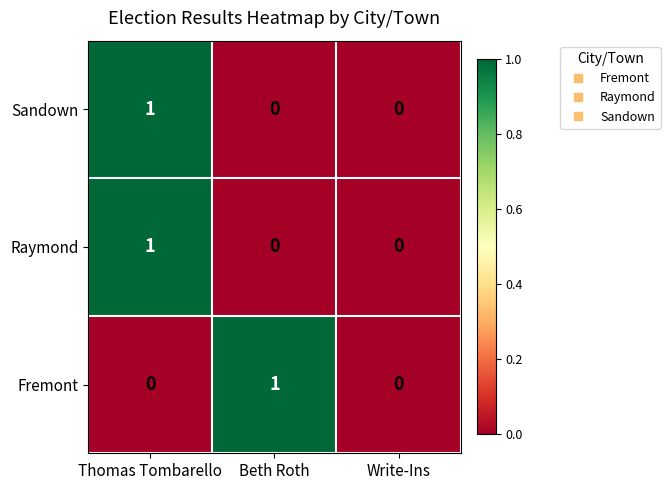

How many categories are shown in the chart?

3